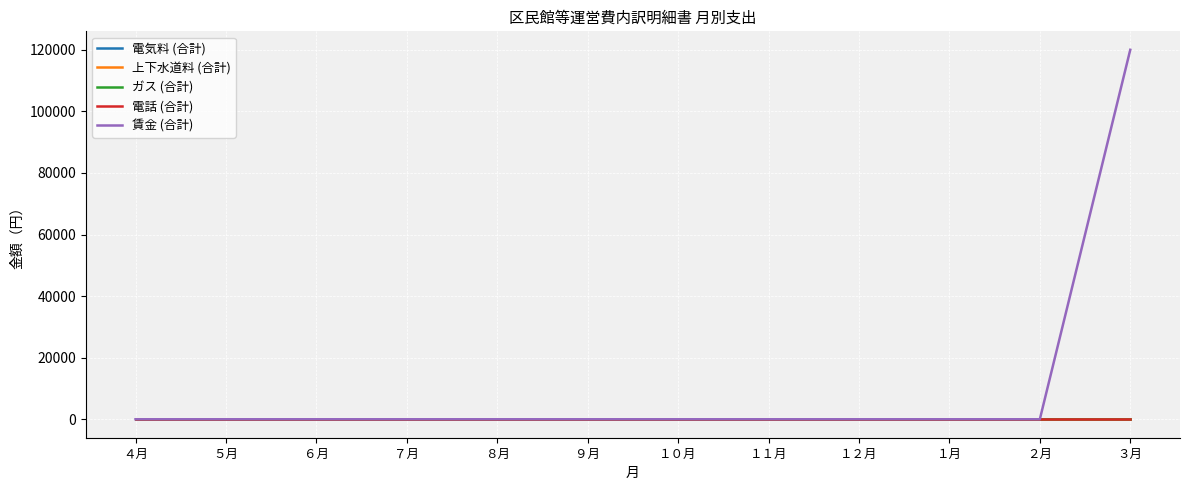

Does the chart display data point markers on the line(s)?

No